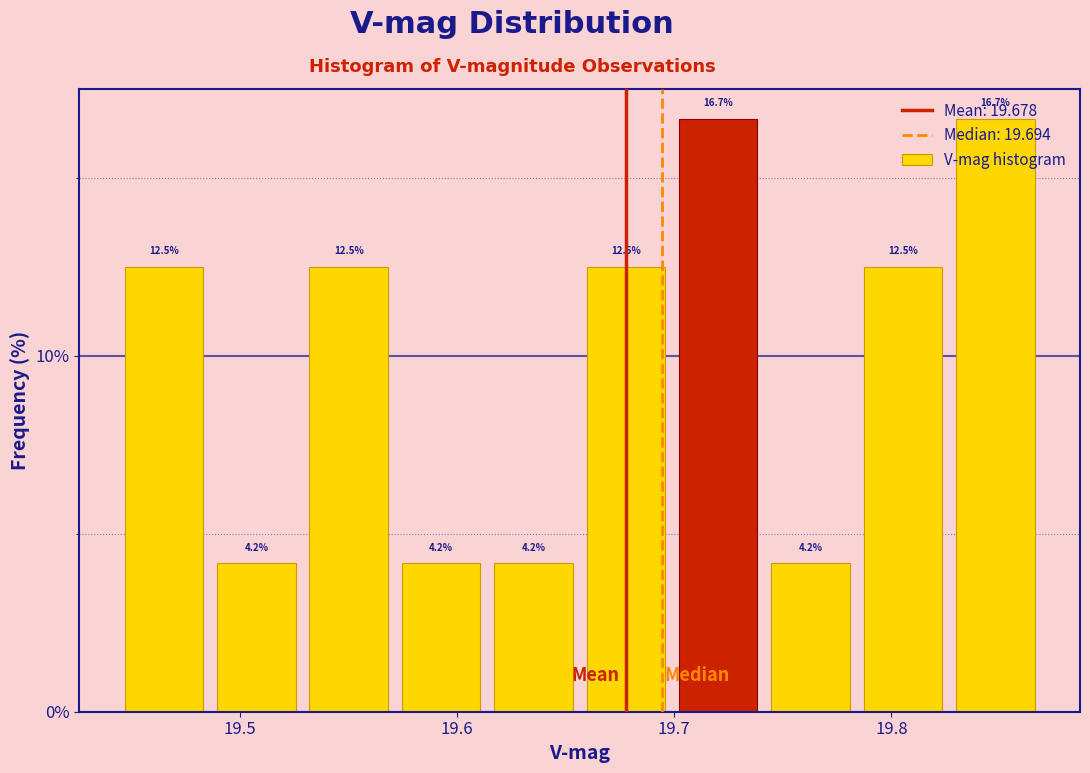

Reading left to right, transcribe this chart: for each bar, give the range it covers on the x-axis and its height. The bar edges are not printed on the chart, so give them approximately, as read against the axis.

19.44 to 19.49: 12.5
19.49 to 19.53: 4.2
19.53 to 19.57: 12.5
19.57 to 19.61: 4.2
19.61 to 19.66: 4.2
19.66 to 19.70: 12.5
19.70 to 19.74: 16.7
19.74 to 19.78: 4.2
19.78 to 19.83: 12.5
19.83 to 19.87: 16.7